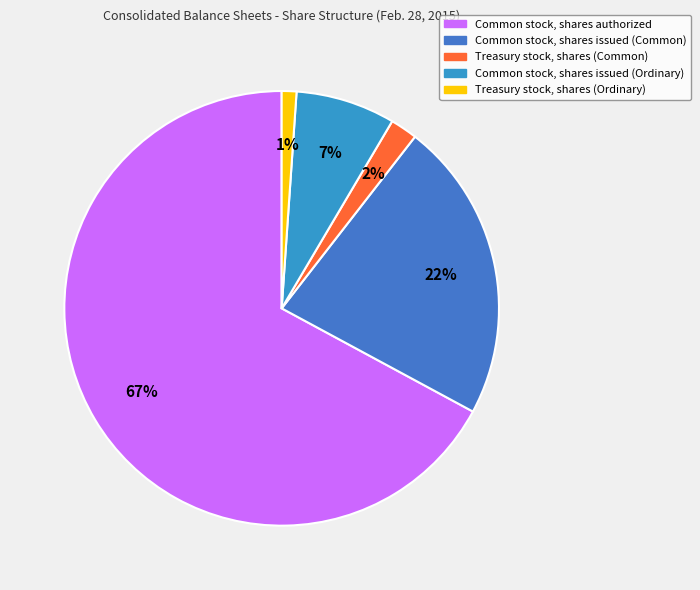

How many slices are in this pie chart?

5